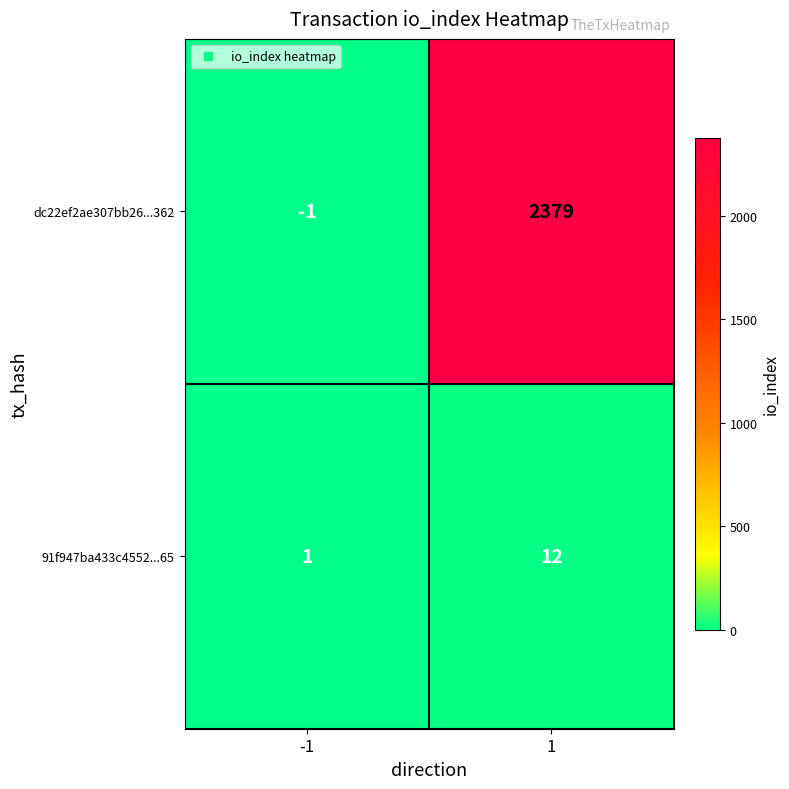

Reading left to right, extract all data points from this chart.

dc22ef2ae307bb26...362: -1=-1	1=2379
91f947ba433c4552...65: -1=1	1=12